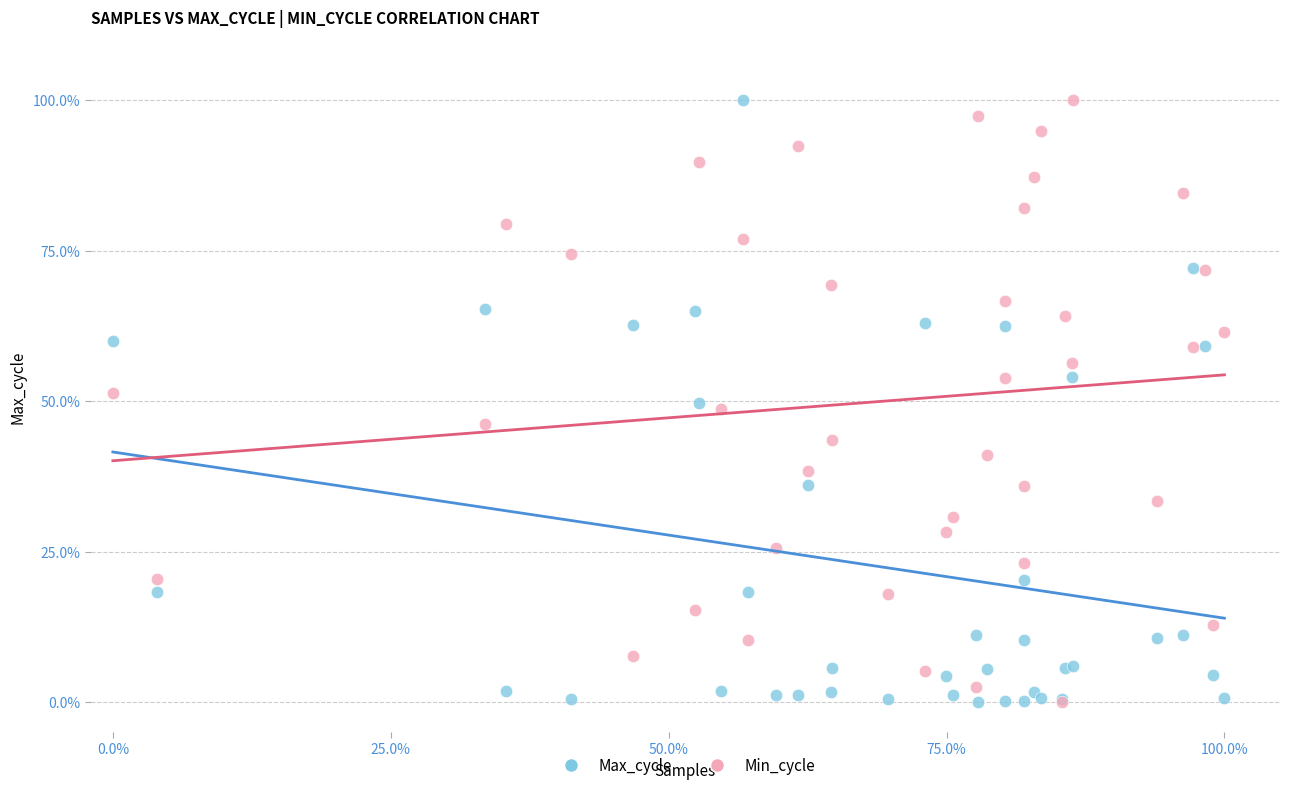

What are all the series names shown in the legend?

Max_cycle, Min_cycle